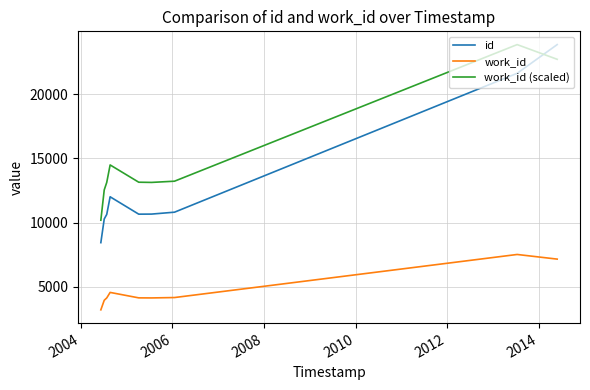

True or false: id and work_id cross at least once.

False